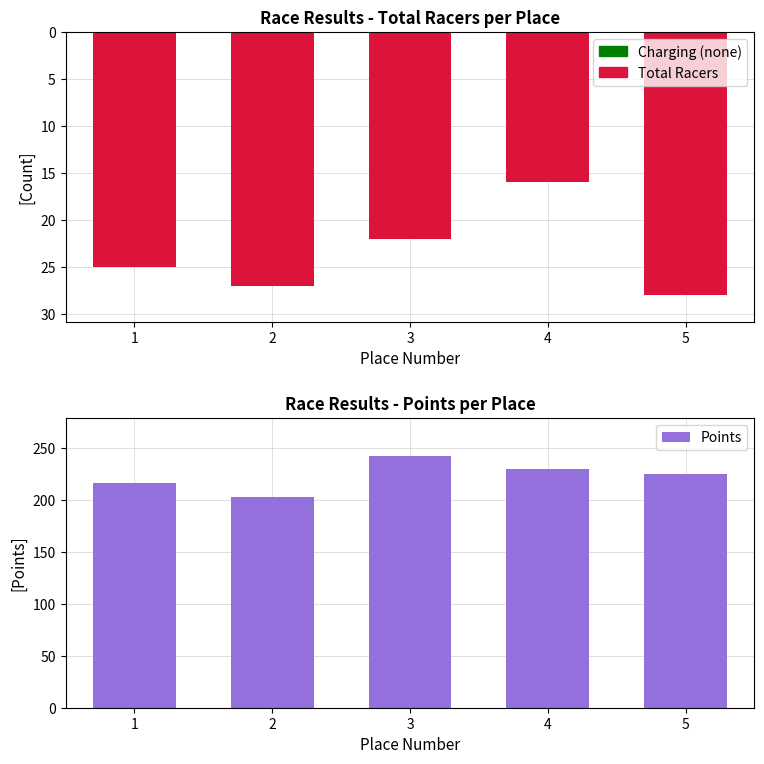

What is the difference between the maximum and minimum values in the Total Racers series?

12.0